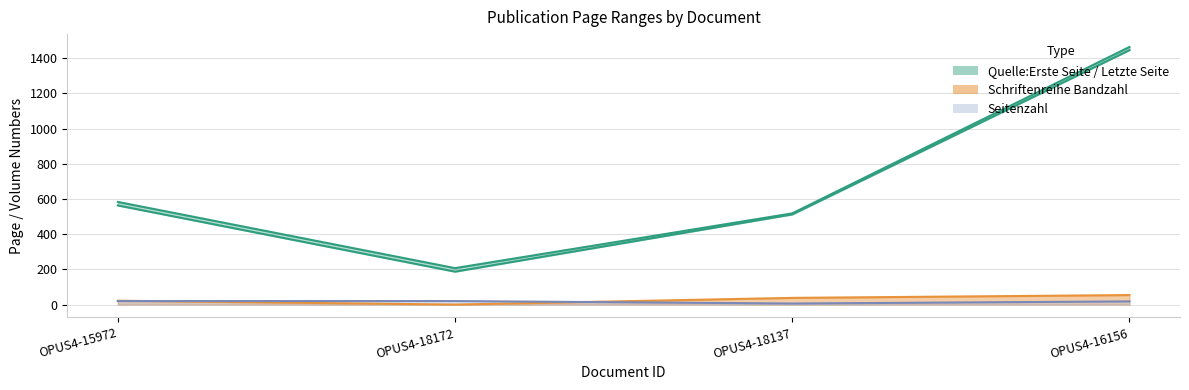

Is it true that Seitenzahl equals 11 at OPUS4-18172?

False